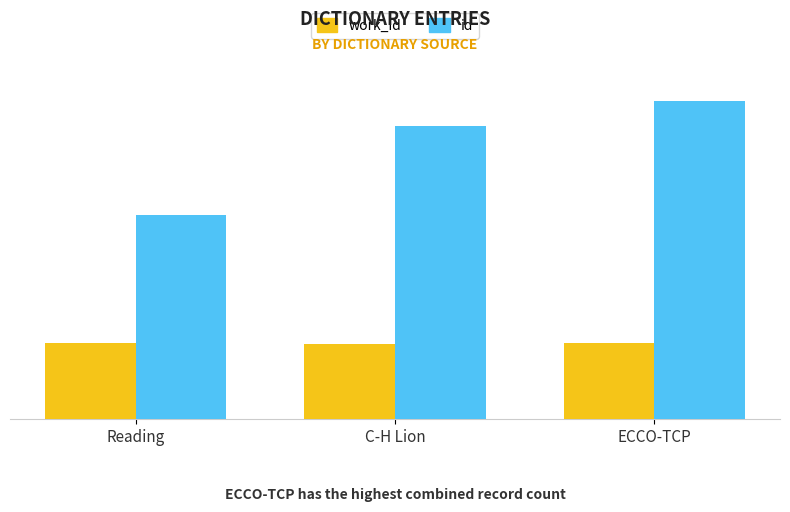

Is it true that work_id equals 1755 at ECCO-TCP?

False